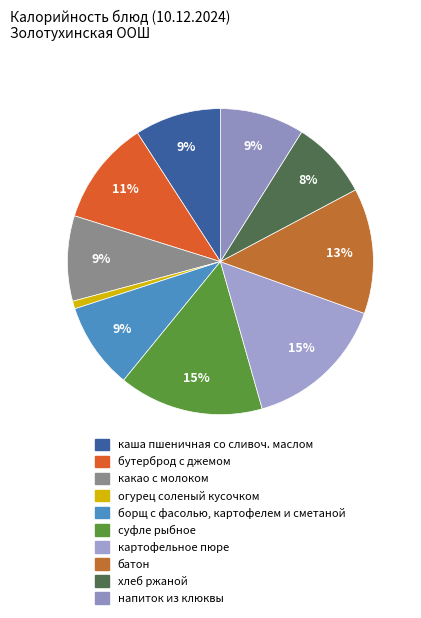

What is the largest slice in the pie chart?

суфле рыбное